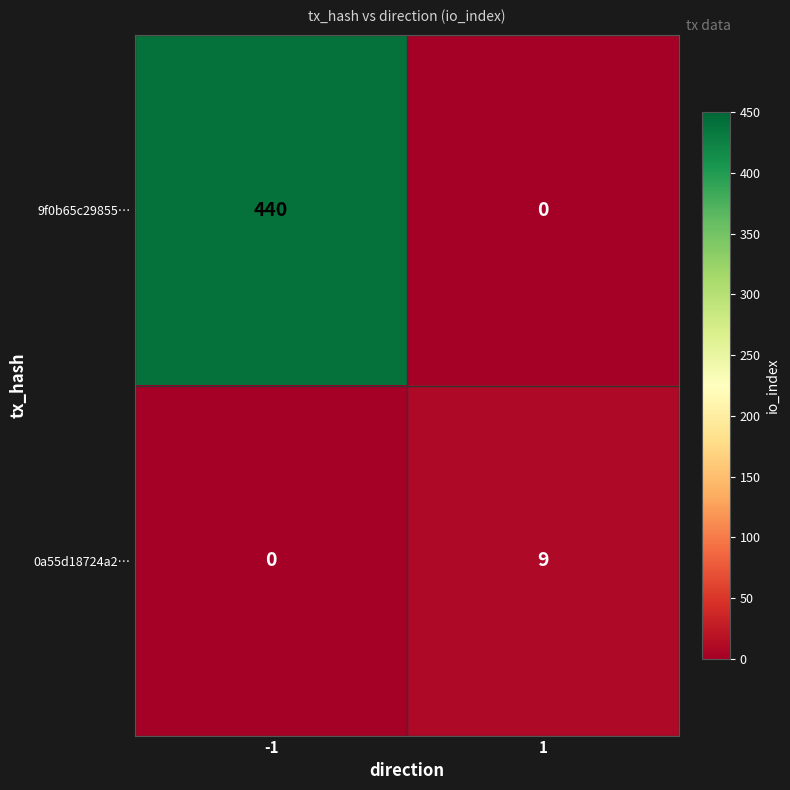

What is the approximate value of 9f0b65c29855… at -1?

440